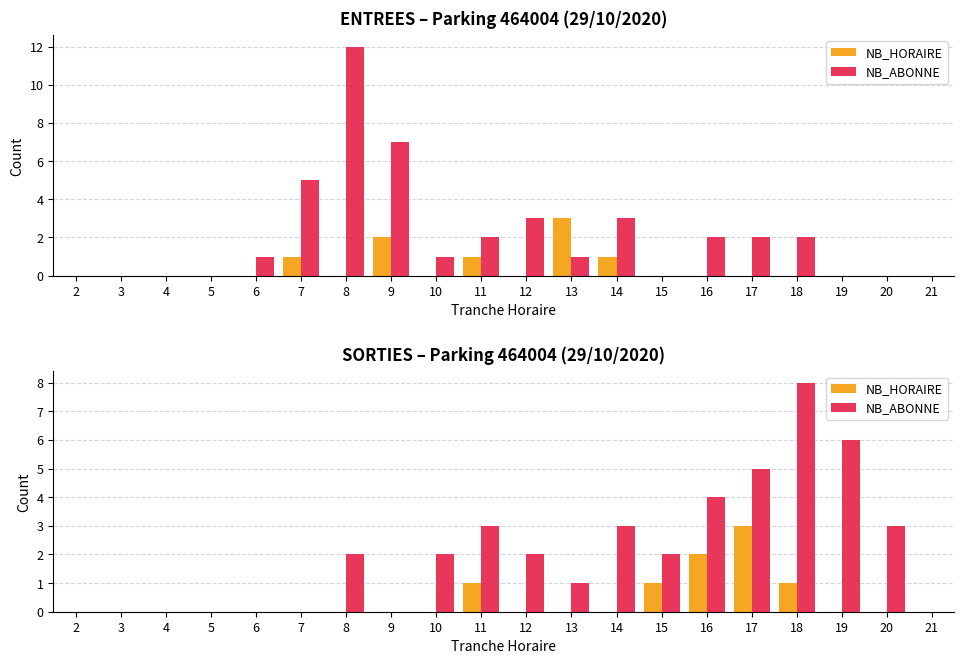

Does the chart contain any negative values?

No